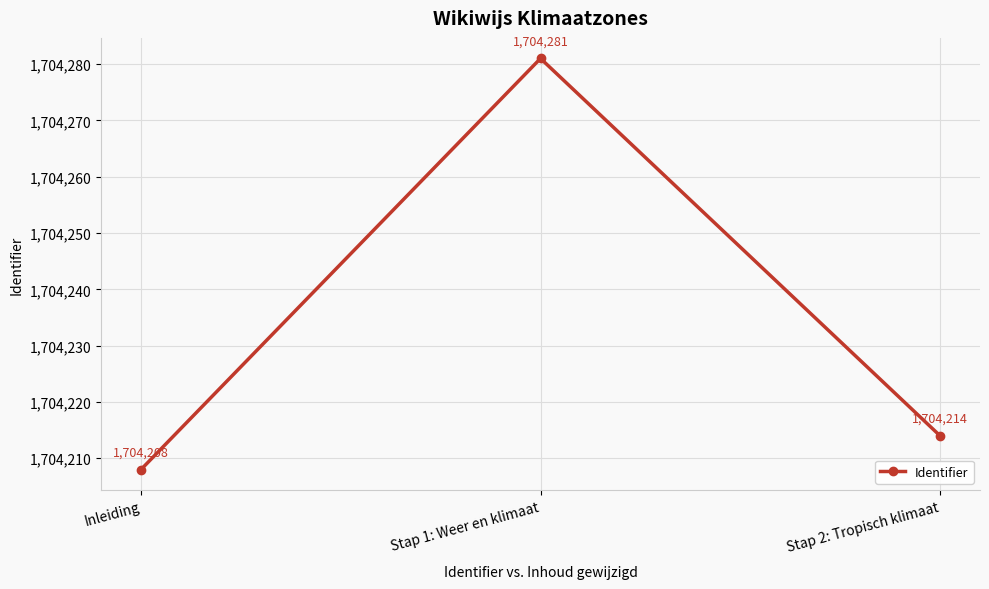

What is the difference between the maximum and minimum values?

73